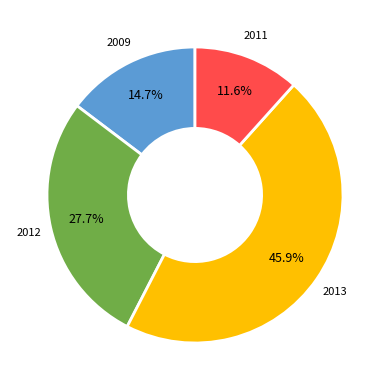

Does any single category account for the majority?

No